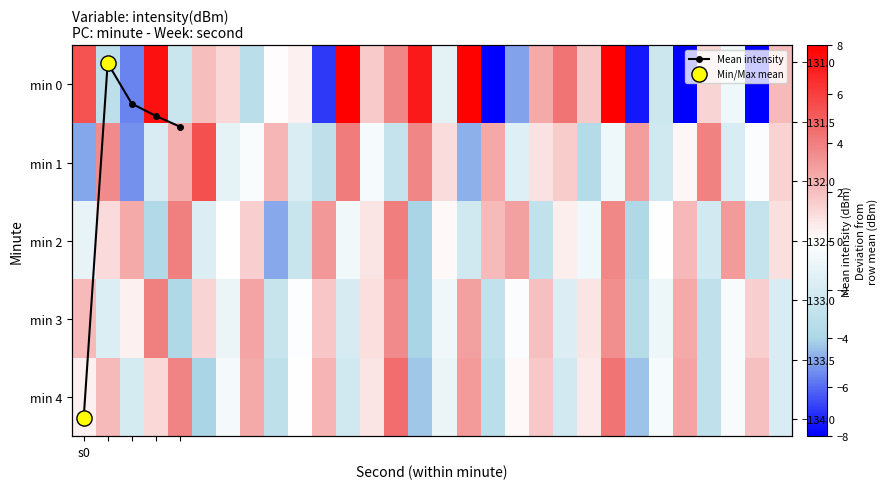

Between 17 and 22, which is larger?

22